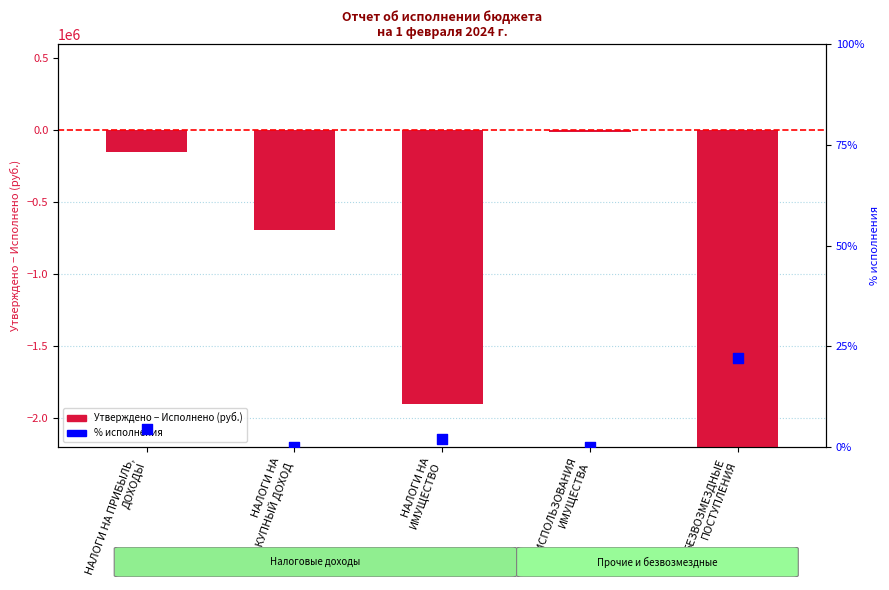

Which series has the largest total across all categories?

% исполнения